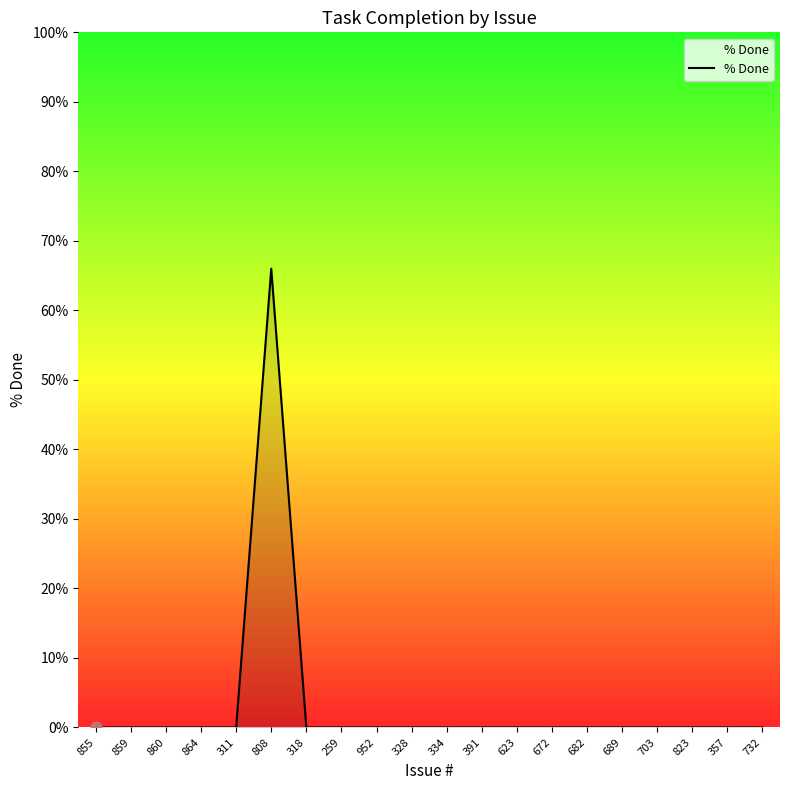

Is it true that the value at 334 is -28?

False